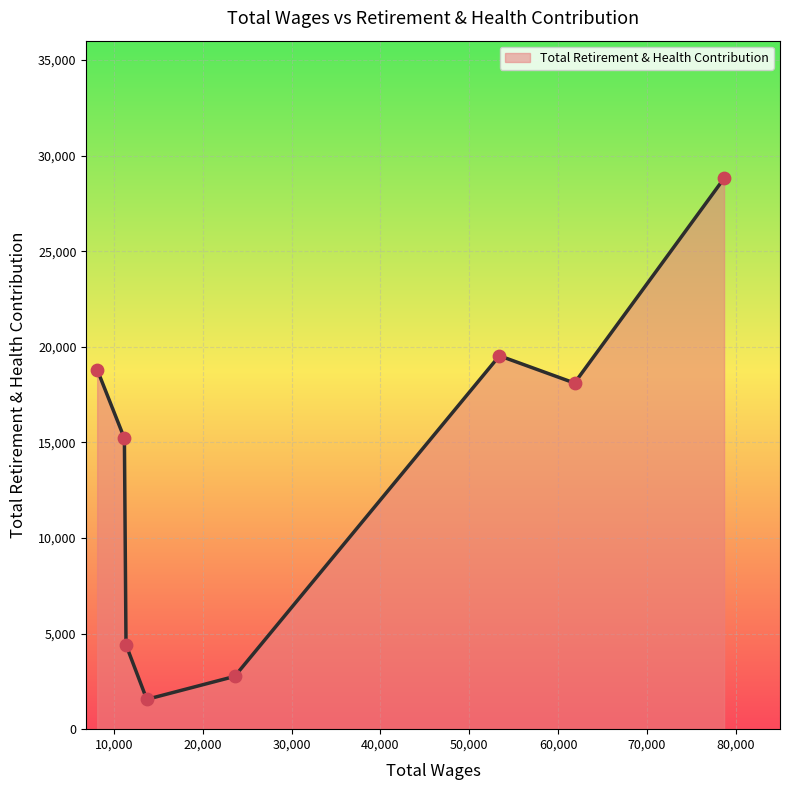

What is the difference between the second highest and minimum values?

17970